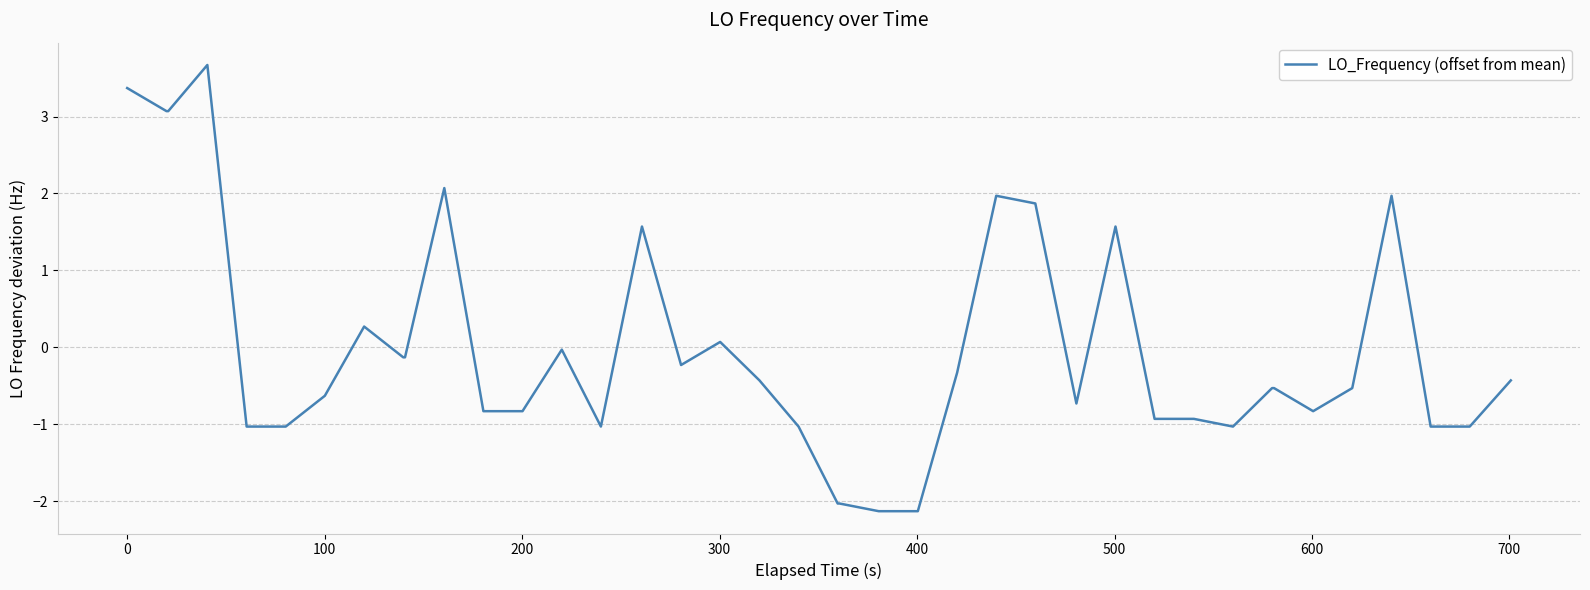

What is the maximum value shown in the chart?

3.7